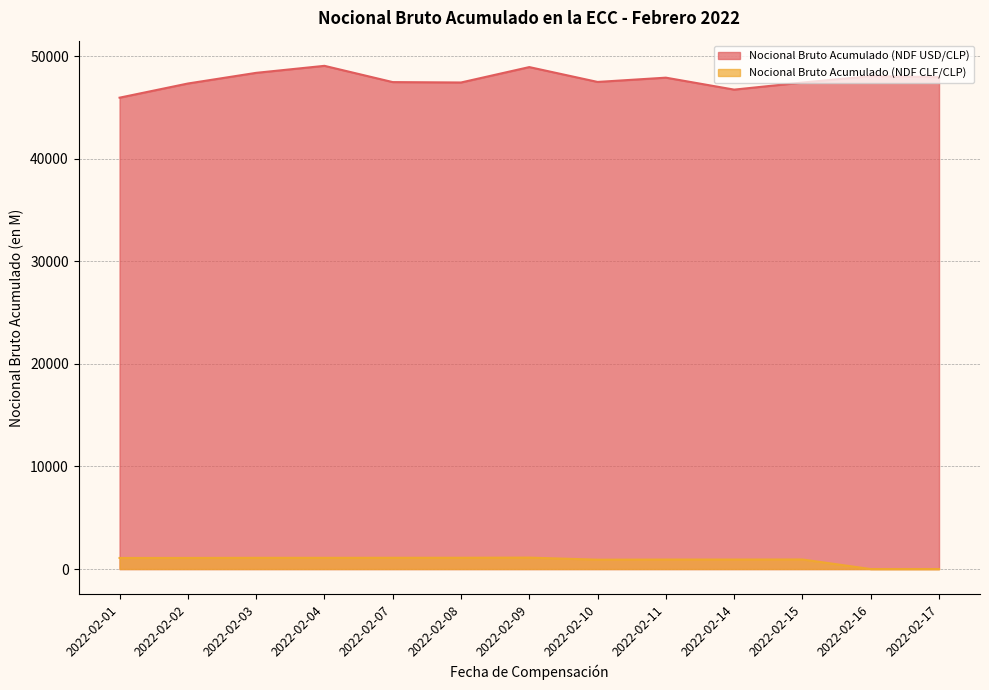

True or false: Nocional Bruto Acumulado (NDF CLF/CLP) and Nocional Bruto Acumulado (NDF USD/CLP) cross at least once.

False